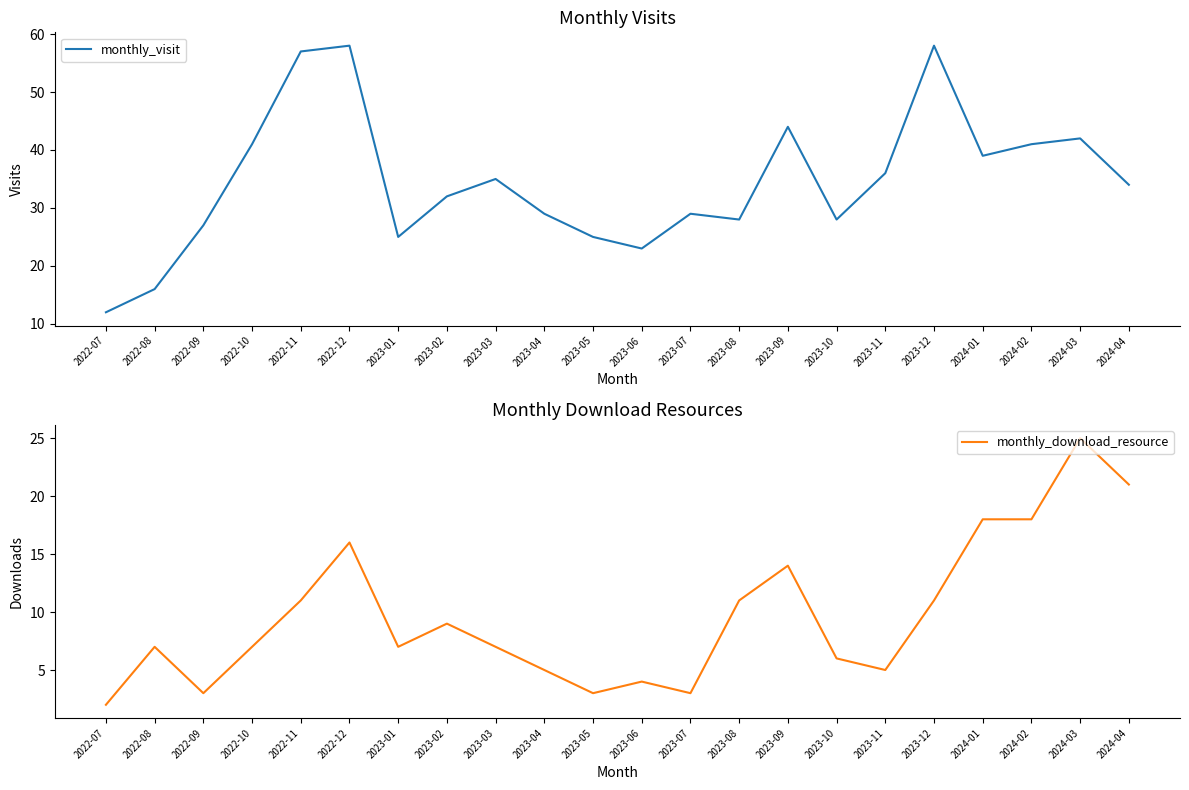

At which label is monthly_download_resource closest to 13?

2023-09